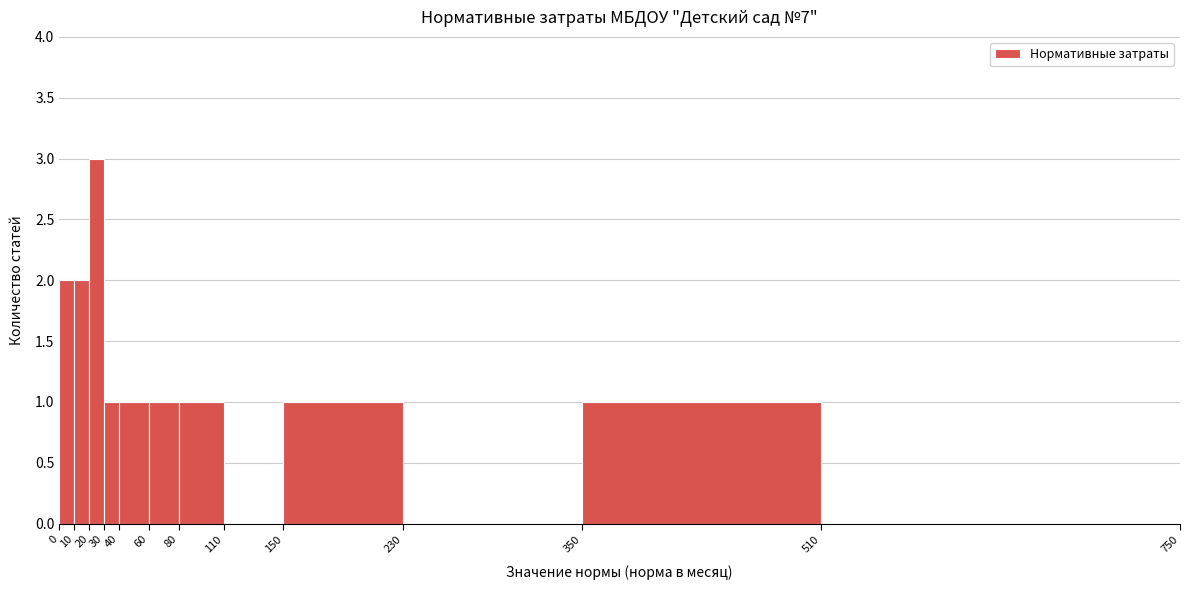

Reading left to right, transcribe this chart: for each bar, give the range it covers on the x-axis and its height. The values are not printed on the chart, so give them approximately, as read against the axis.

0 to 10: 2
10 to 20: 2
20 to 30: 3
30 to 40: 1
40 to 60: 1
60 to 80: 1
80 to 110: 1
110 to 150: 0
150 to 230: 1
230 to 350: 0
350 to 510: 1
510 to 750: 0